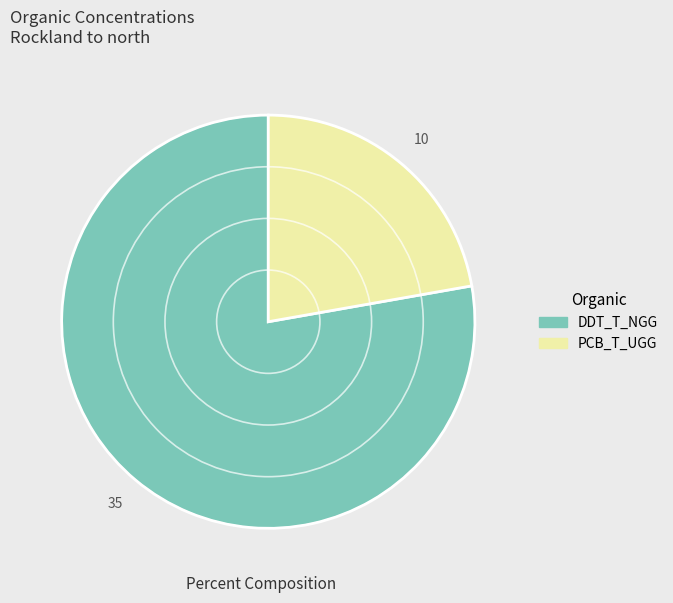

Is there any slice that represents more than half of the pie?

Yes